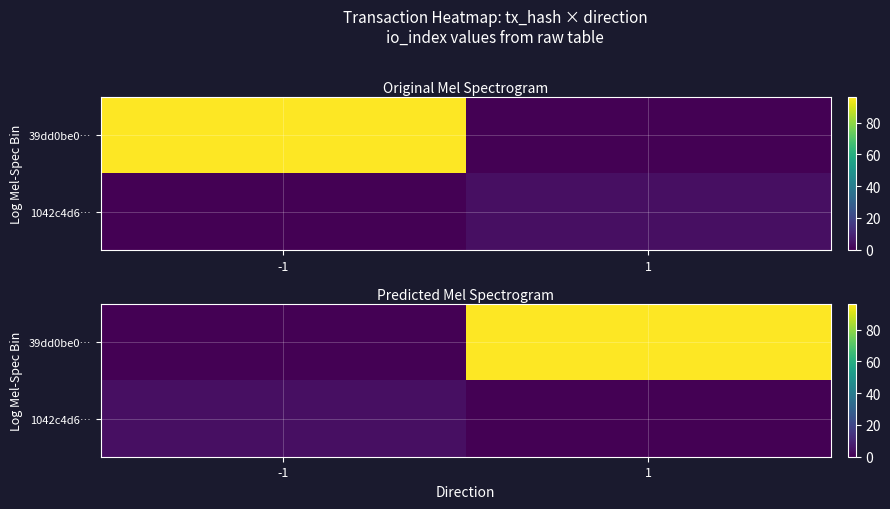

At which category is the sum across all series the highest?

1